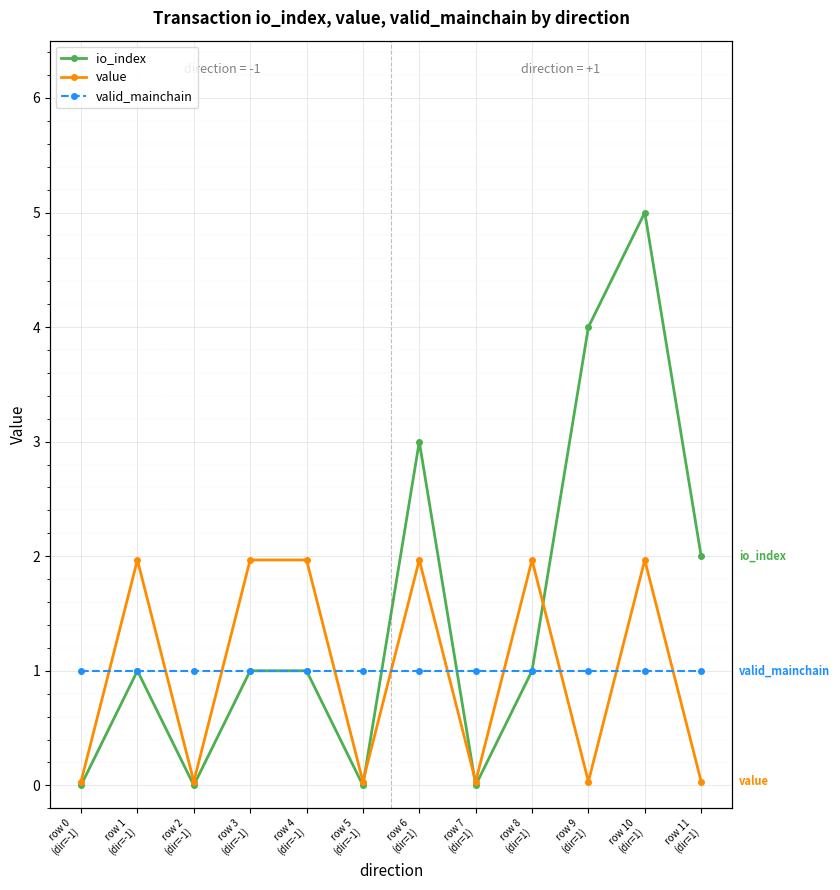

What is the greatest value displayed?

5.0